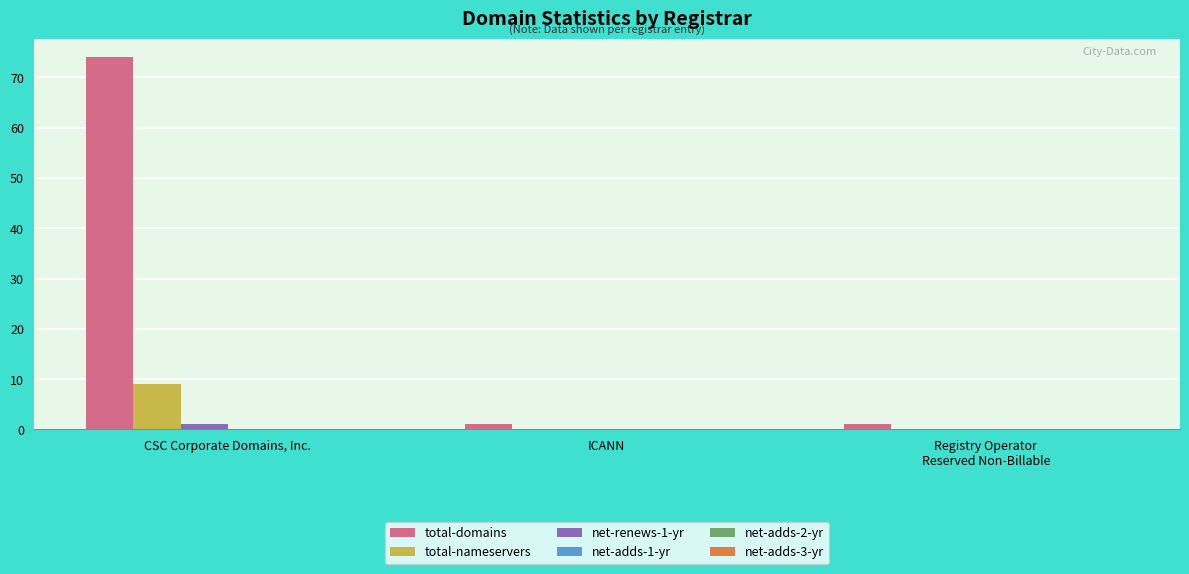

The value of total-nameservers at ICANN is 6. True or false?

False